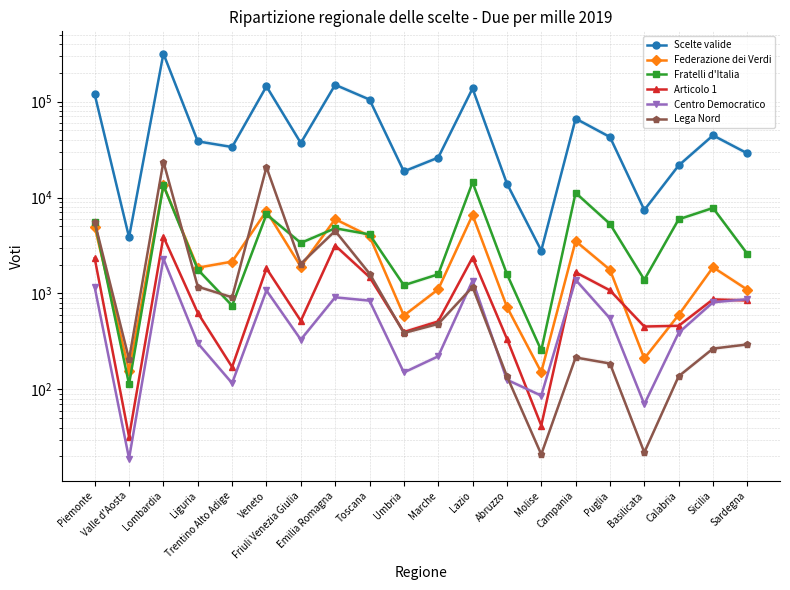

Between Abruzzo and Sicilia, which series saw the biggest shift?

Scelte valide